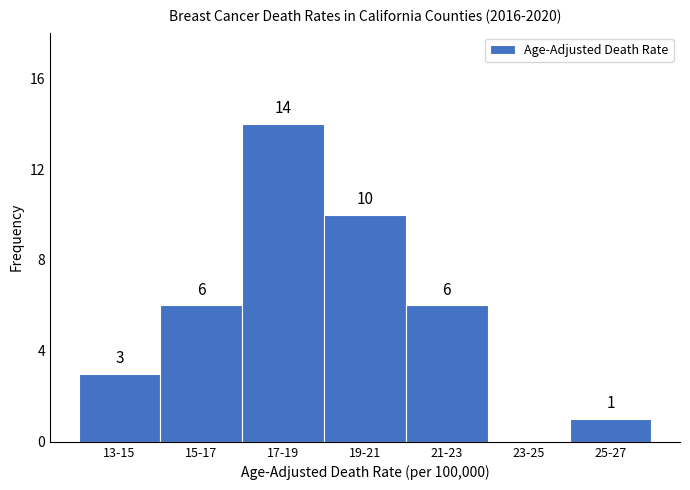

Reading left to right, transcribe all the data shown in this chart.

13-15=3	15-17=6	17-19=14	19-21=10	21-23=6	23-25=0	25-27=1